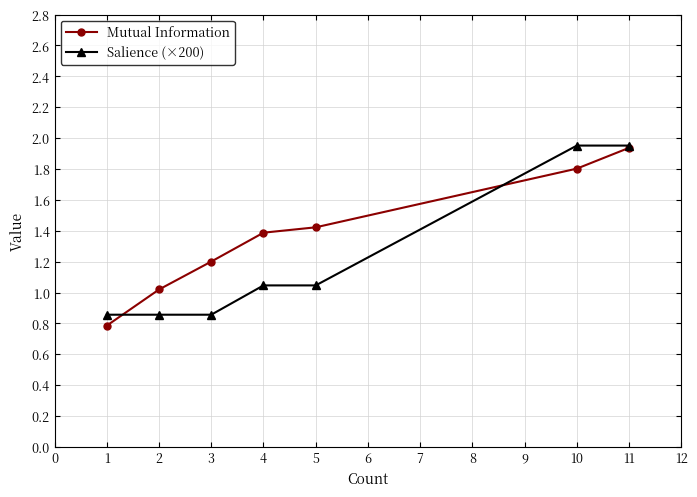

What is the value of the Mutual Information point at the 1st from the left?

0.8